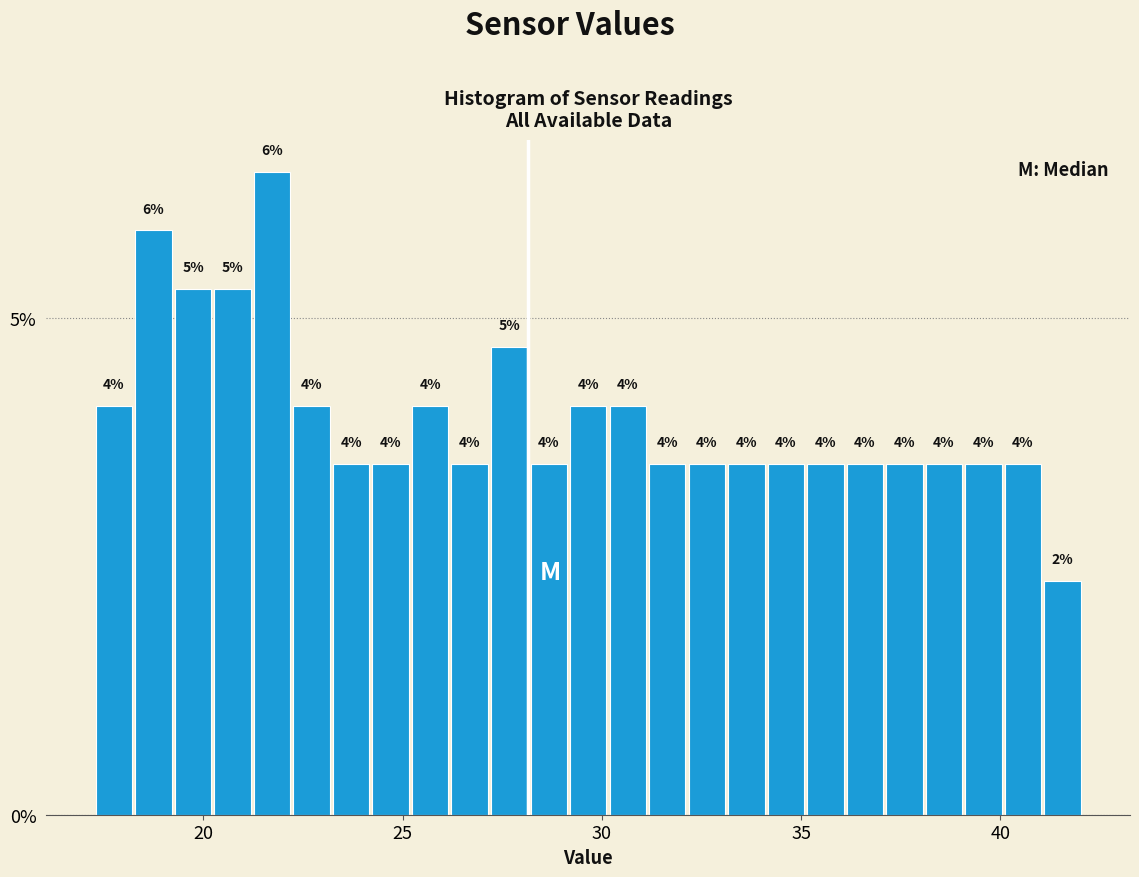

Read against the x-axis, roughly where is the centre of the tallest bar?

21.5